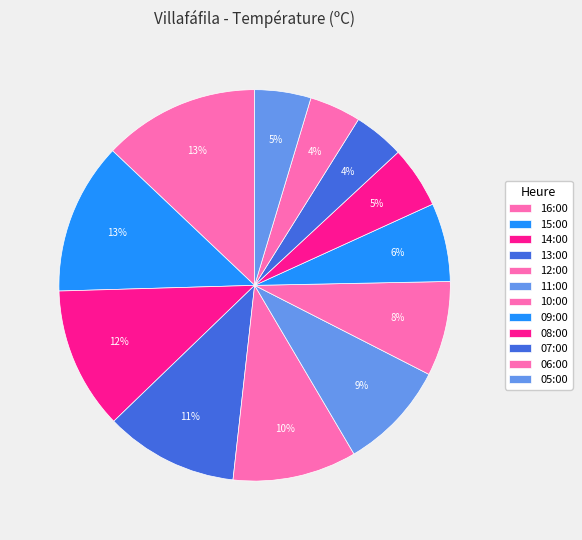

Which slice is the largest?

16:00